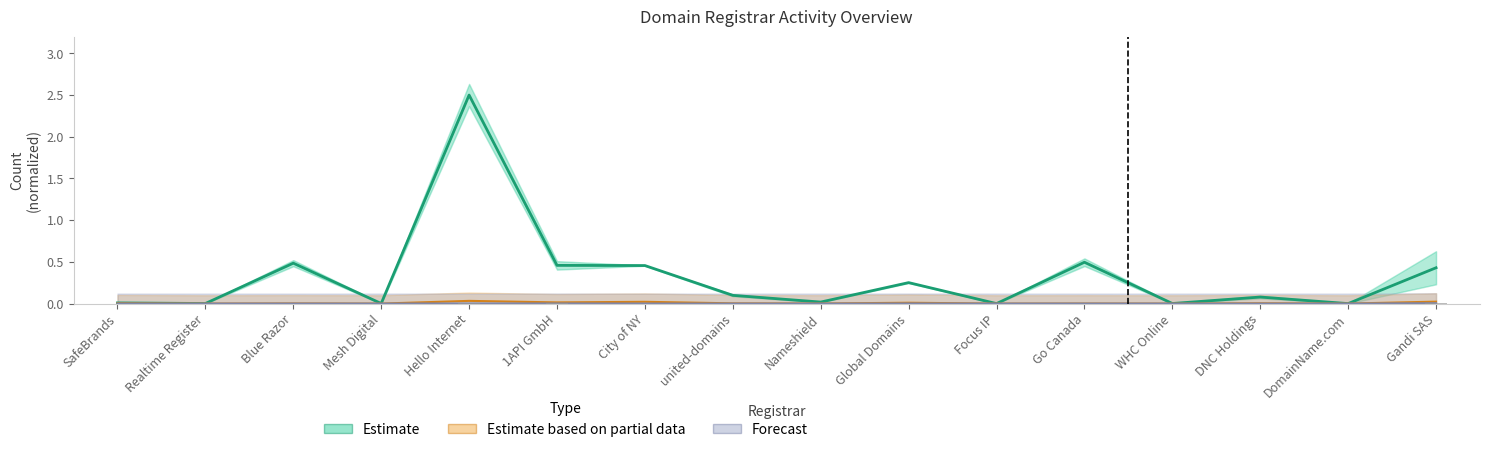

Which series has the widest spread of values?

Estimate